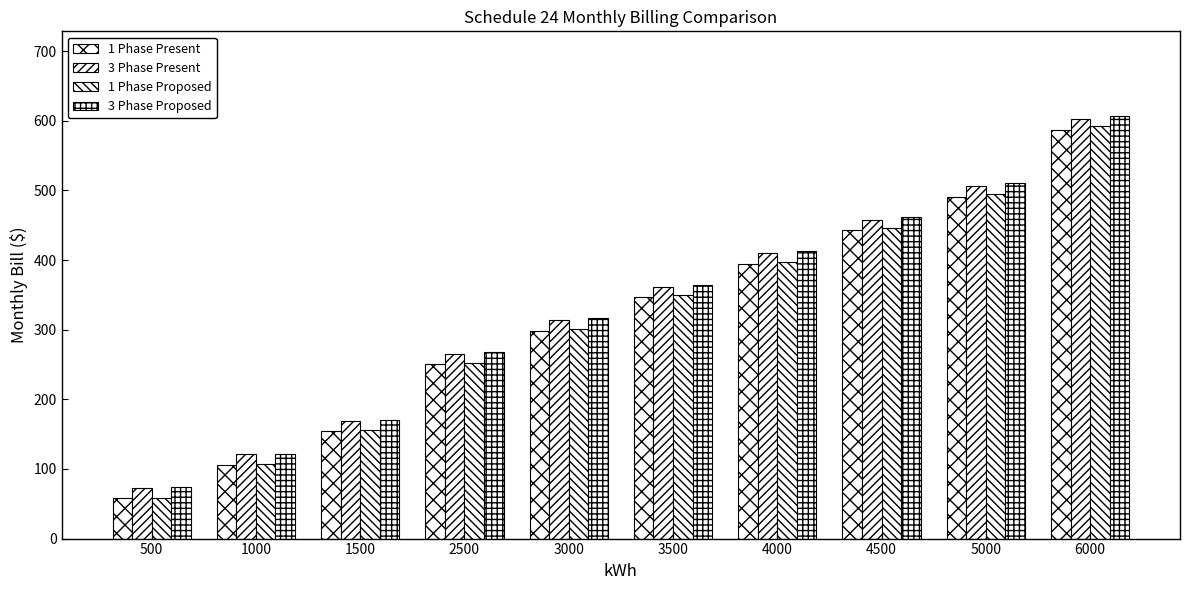

How many groups of bars are there?

10